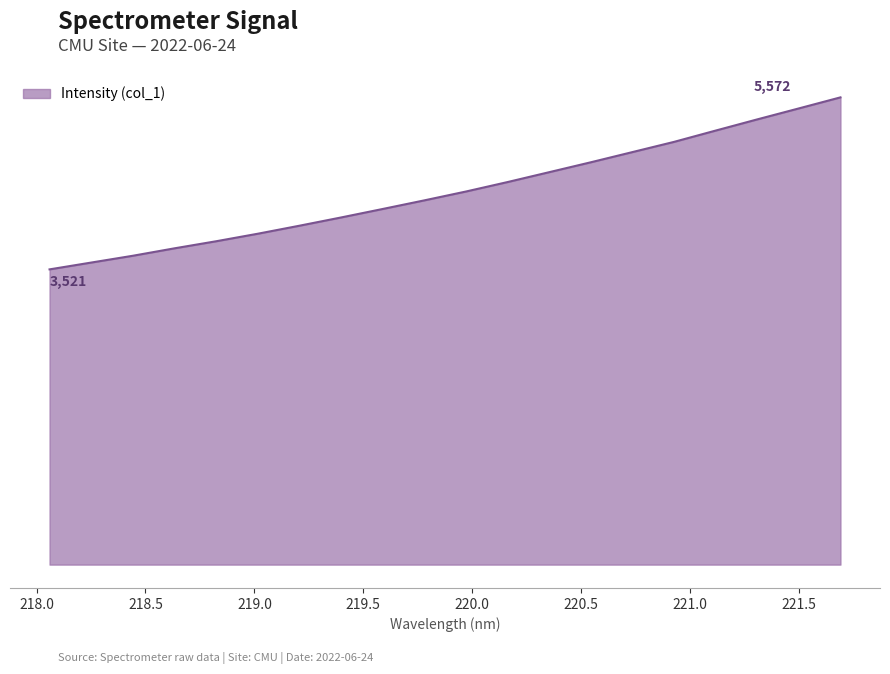

Does the chart have visible grid lines?

No